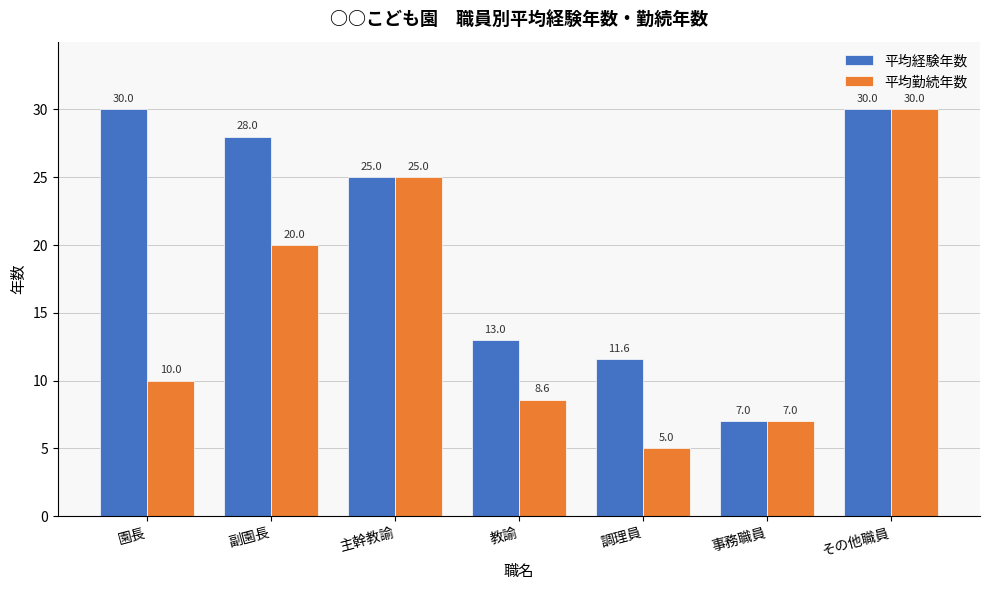

Reading left to right, list all the values displayed in this chart.

平均経験年数: 園長=30.0	副園長=28.0	主幹教諭=25.0	教諭=13.0	調理員=11.6	事務職員=7.0	その他職員=30.0
平均勤続年数: 園長=10.0	副園長=20.0	主幹教諭=25.0	教諭=8.6	調理員=5.0	事務職員=7.0	その他職員=30.0